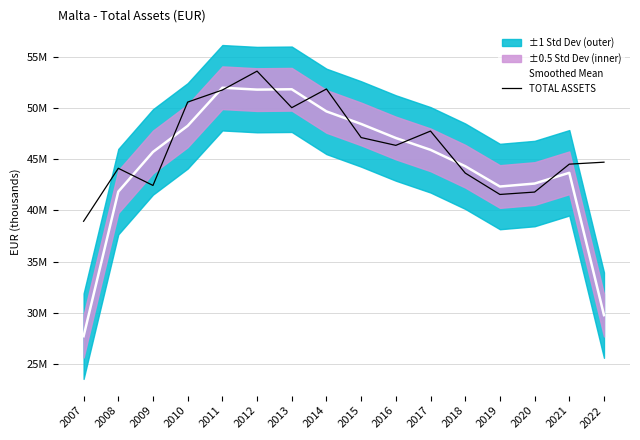

In TOTAL ASSETS, how many points are lower than both neighbors (excluding endpoints)?

4